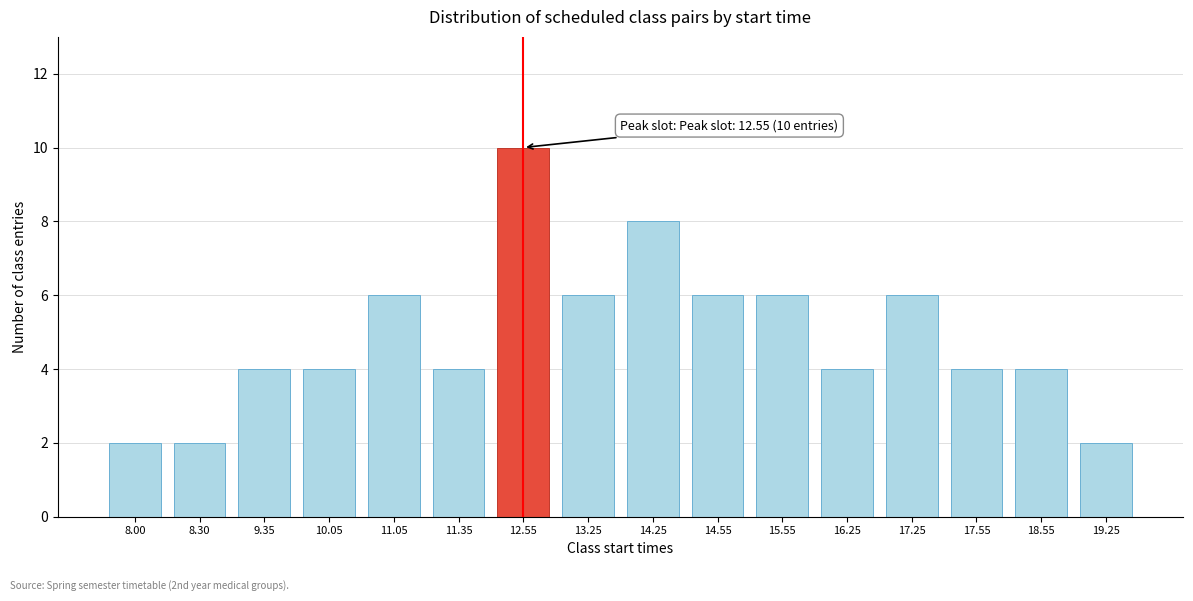

Reading left to right, what are all the values shown in this chart?

2	2	4	4	6	4	10	6	8	6	6	4	6	4	4	2